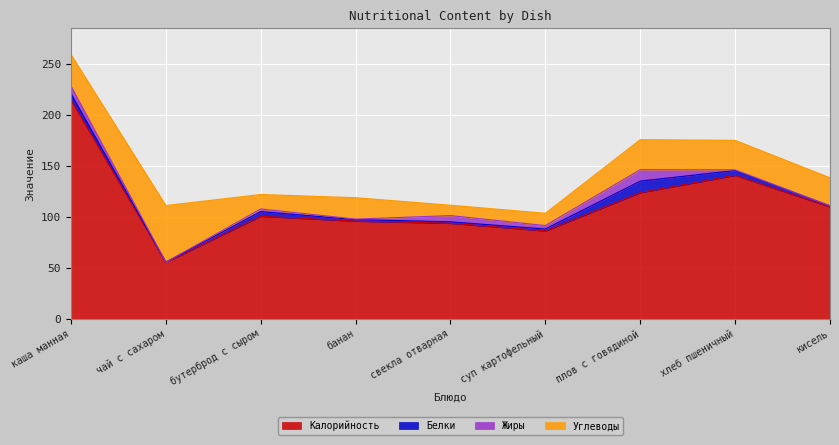

What is the total value across all series at свекла отварная?

111.6